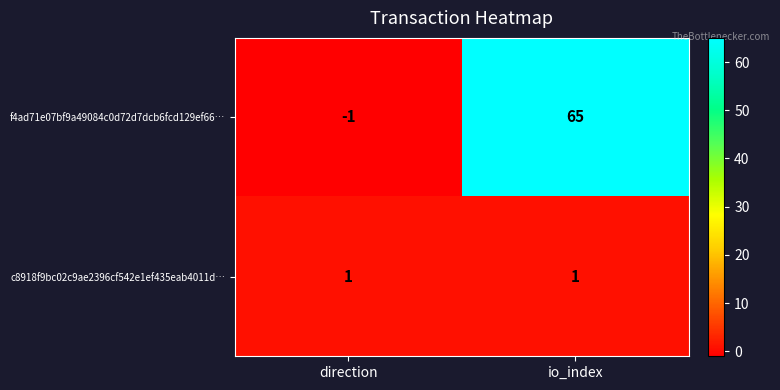

Reading left to right, list all the values displayed in this chart.

f4ad71e07bf9a49084c0d72d7dcb6fcd129ef66…: direction=-1	io_index=65
c8918f9bc02c9ae2396cf542e1ef435eab4011d…: direction=1	io_index=1